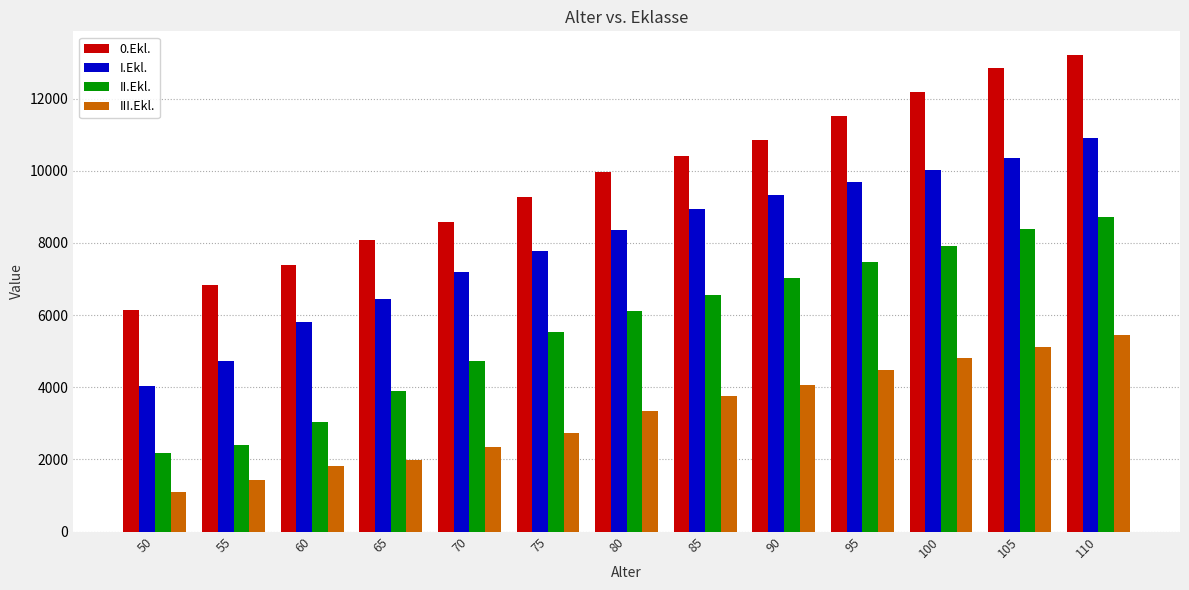

What is the difference between the highest and lowest values at 100?

7370.7